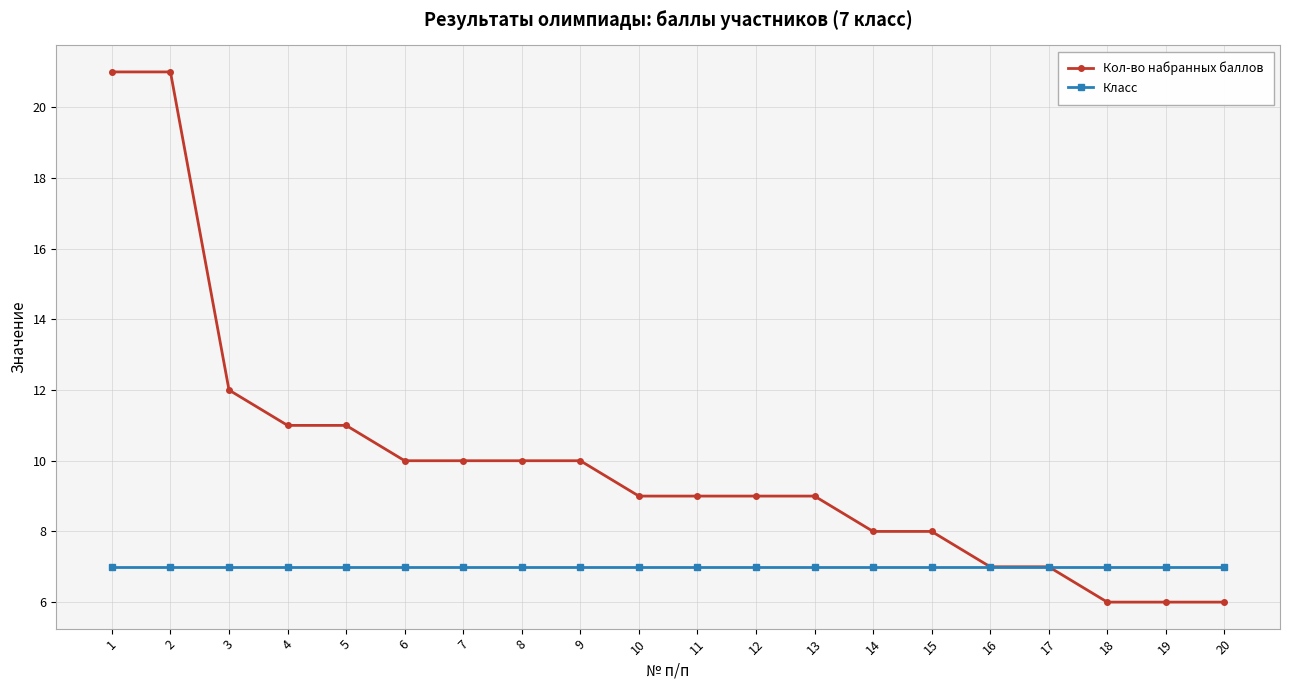

What are all the series names shown in the legend?

Кол-во набранных баллов, Класс